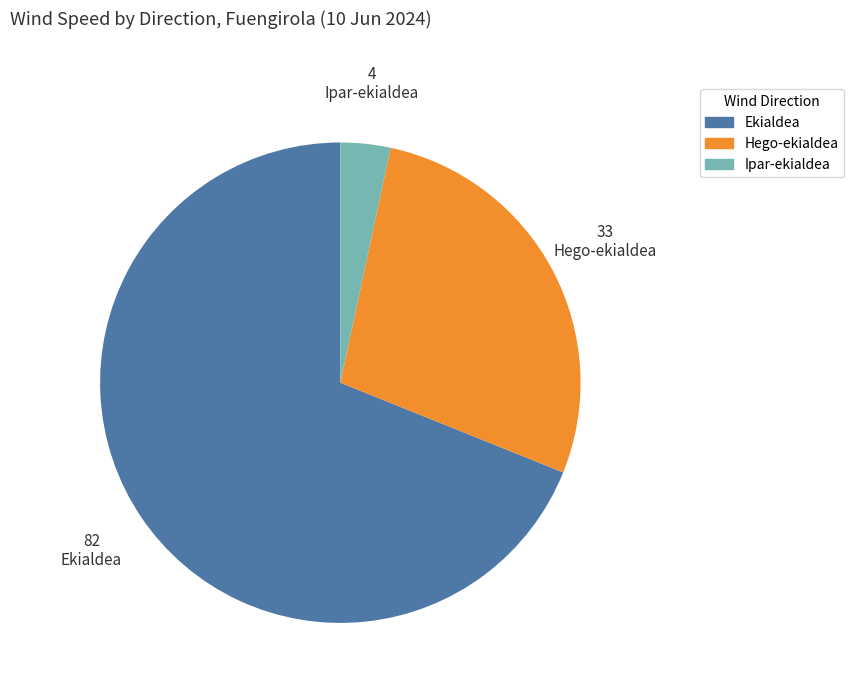

Is there a majority slice in this chart?

Yes